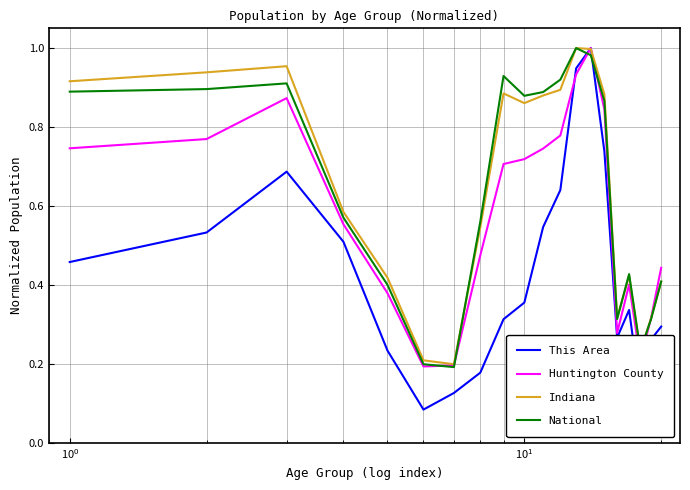

Which series ends up on top after the final intersection of This Area and National?

National